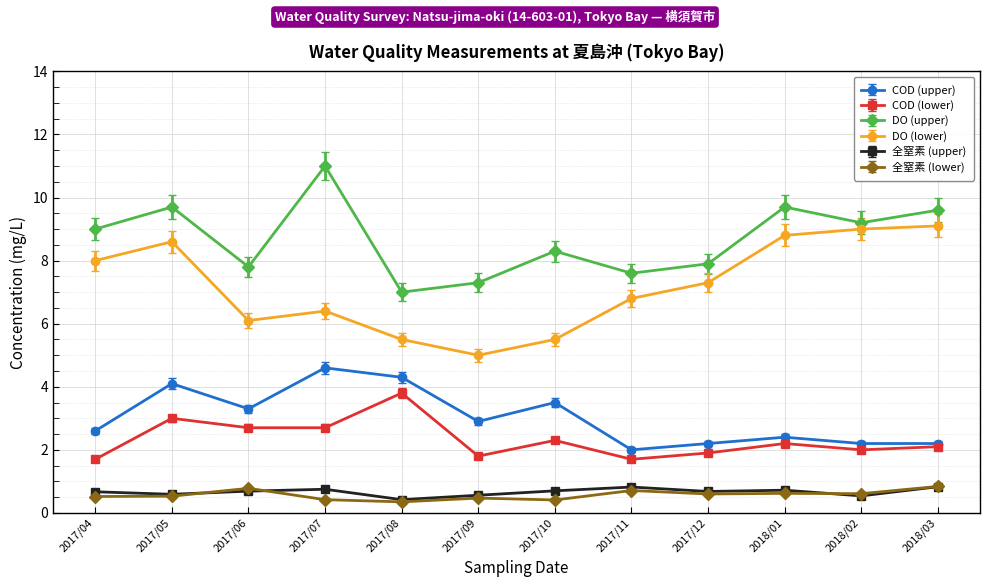

True or false: COD (upper) has more than 0 points higher than both neighbors.

True